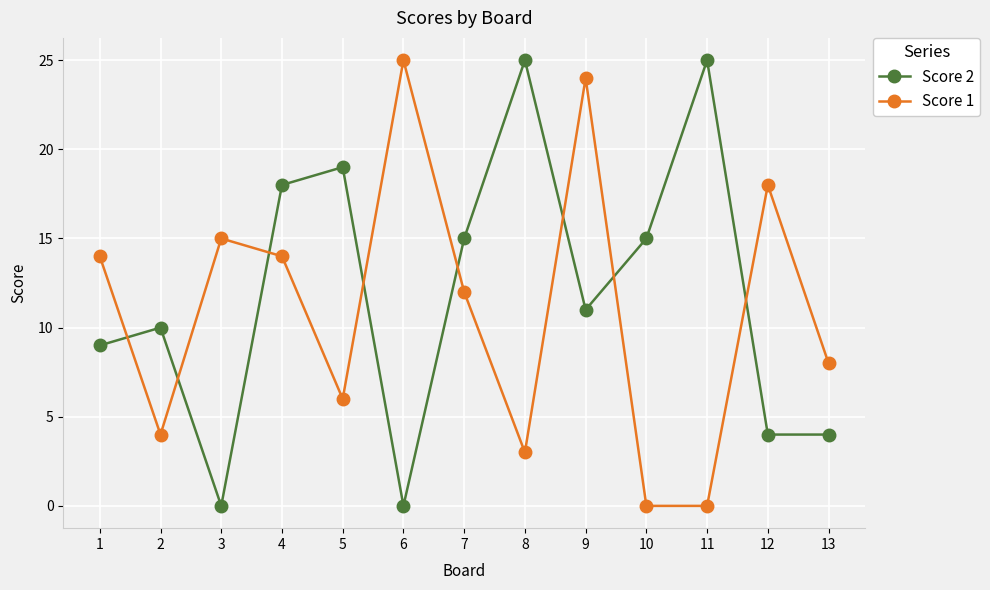

Between 7 and 12, which series saw the biggest shift?

Score 2